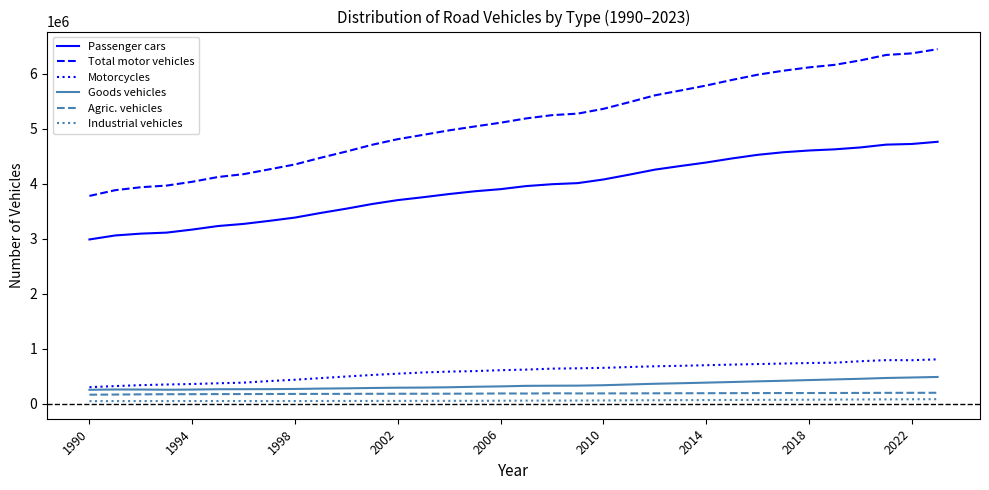

True or false: Industrial vehicles and Motorcycles intersect in this chart.

False